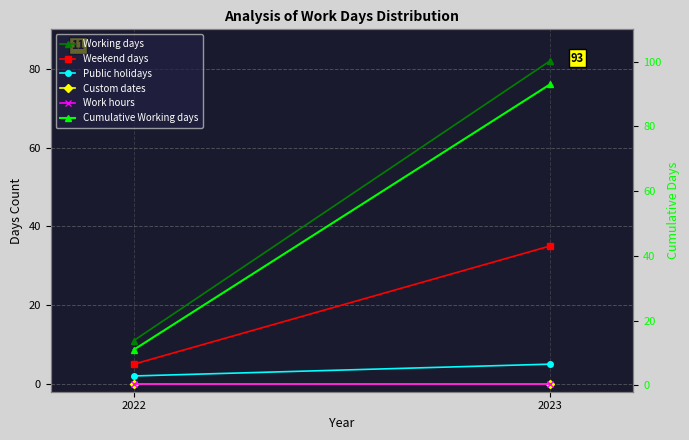

Which series has the widest spread of values?

Cumulative Working days